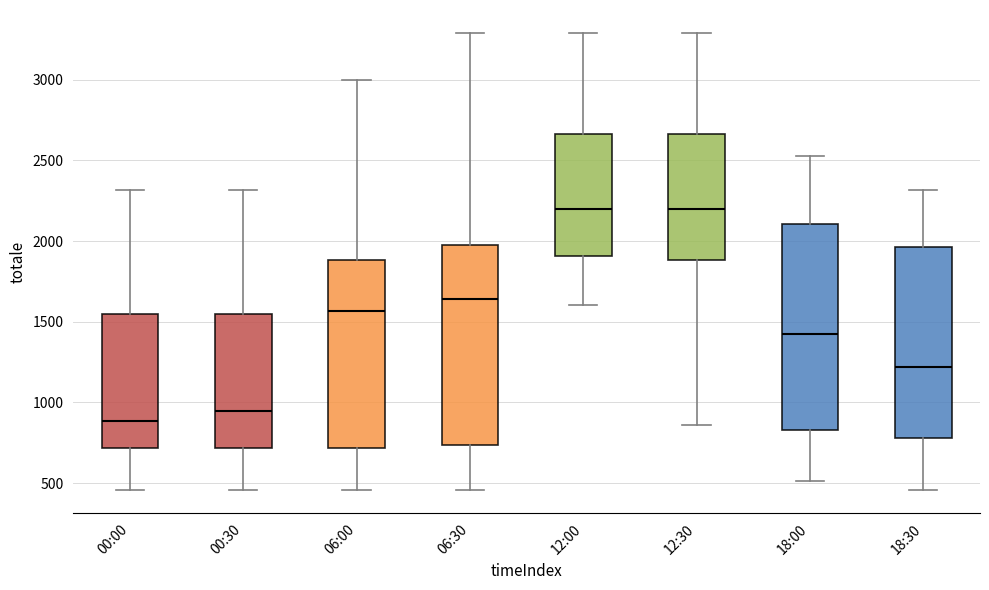

Where does the lower whisker of the box for 18:00 end on the y-axis? The values are not printed on the chart, so give them approximately, as read against the axis.

500